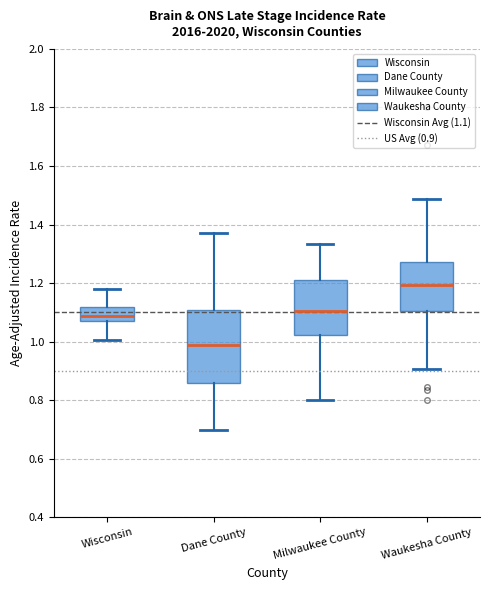

Reading left to right, transcribe this box plot: for each box, give where its median line is, the range the box spans, and where its two whiskers end, as read against the y-axis. The values are not printed on the chart, so give them approximately, as read against the axis.

Wisconsin: median 1.08 (inside the box), box 1.08 to 1.12, whiskers 1.00 to 1.18
Dane County: median 0.98, box 0.86 to 1.10, whiskers 0.70 to 1.38
Milwaukee County: median 1.10, box 1.02 to 1.22, whiskers 0.80 to 1.34
Waukesha County: median 1.20, box 1.10 to 1.28, whiskers 0.90 to 1.48